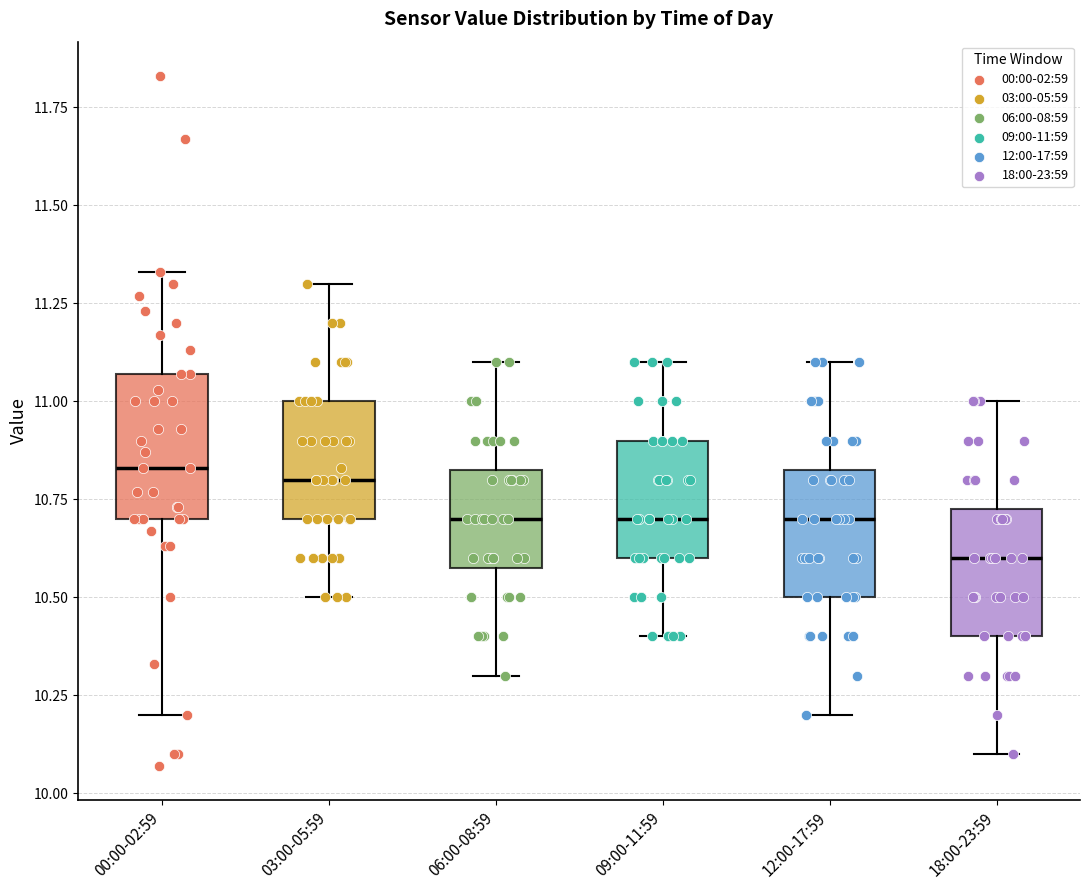

Reading left to right, read every box against the y-axis: the position of its median line, the range the box covers, and the ends of its whiskers. The values are not printed on the chart, so give them approximately, as read against the axis.

00:00-02:59: median 10.85, box 10.70 to 11.05, whiskers 10.20 to 11.35
03:00-05:59: median 10.80, box 10.70 to 11.00, whiskers 10.50 to 11.30
06:00-08:59: median 10.70, box 10.60 to 10.85, whiskers 10.30 to 11.10
09:00-11:59: median 10.70, box 10.60 to 10.90, whiskers 10.40 to 11.10
12:00-17:59: median 10.70, box 10.50 to 10.85, whiskers 10.20 to 11.10
18:00-23:59: median 10.60, box 10.40 to 10.75, whiskers 10.10 to 11.00